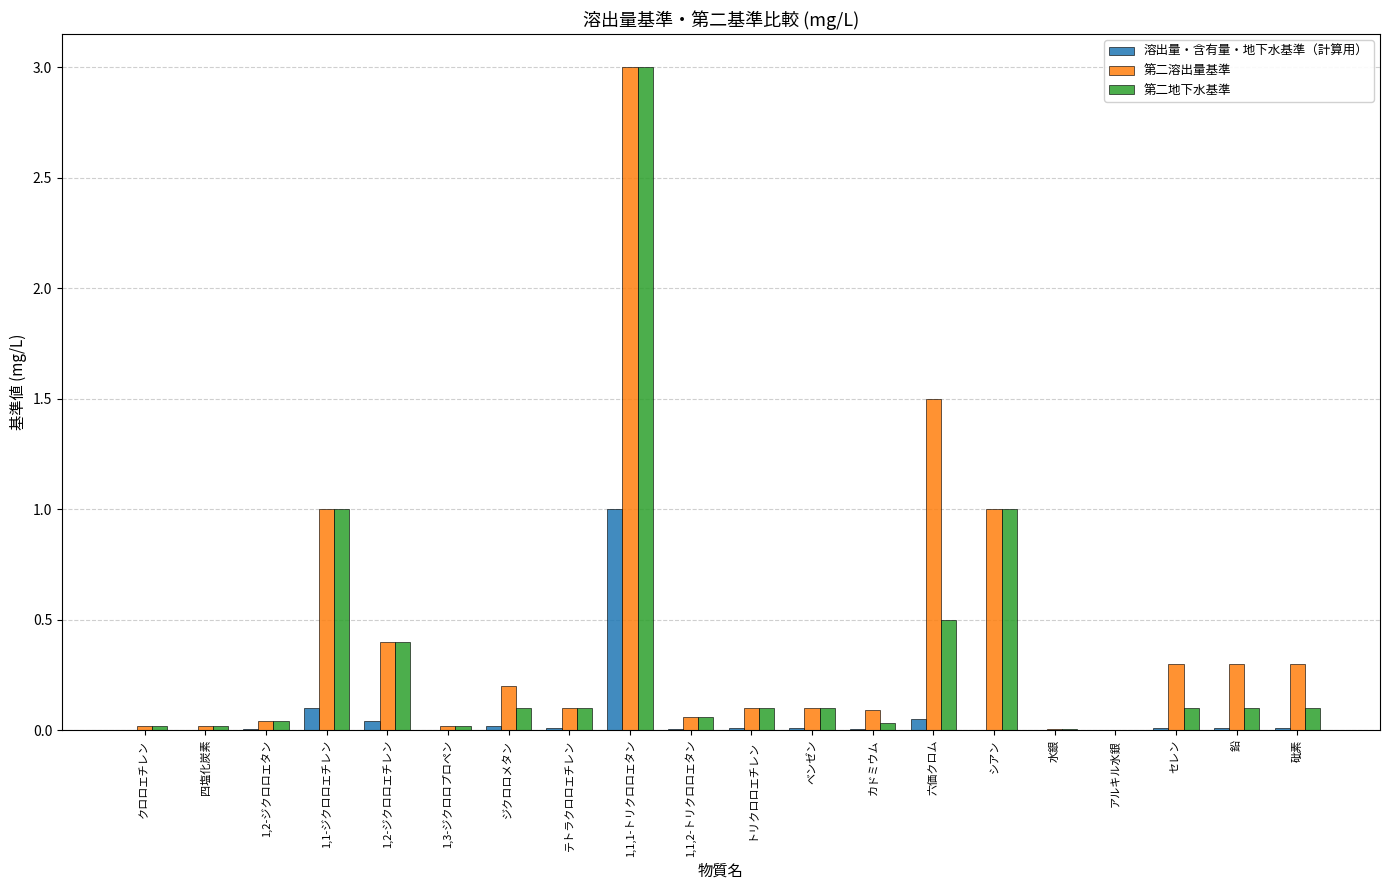

Does the chart contain stacked bars?

No